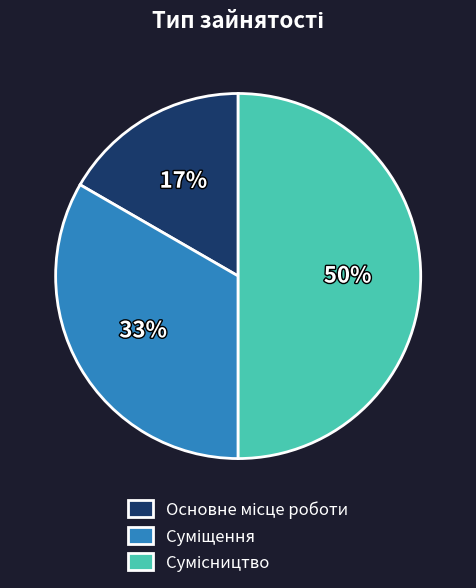

To the nearest percent, what is the difference between the largest and smallest slice percentages?

33%